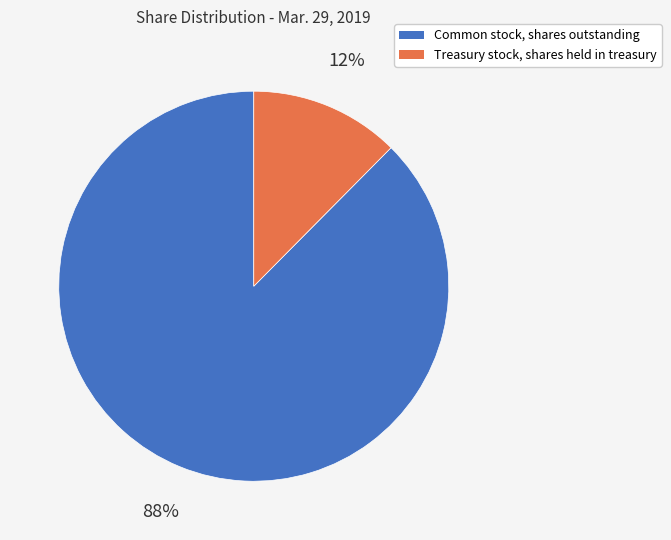

How many segments does this pie chart have?

2